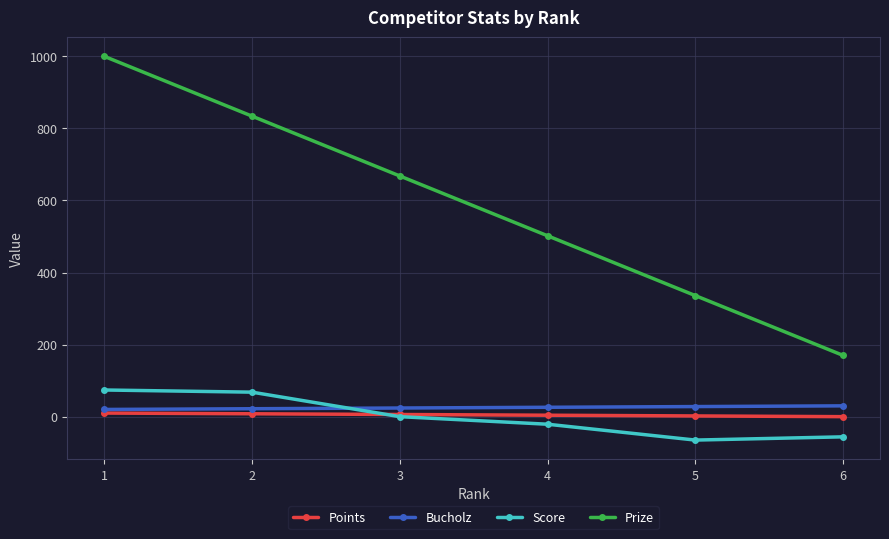

How many lines are shown in the chart?

4